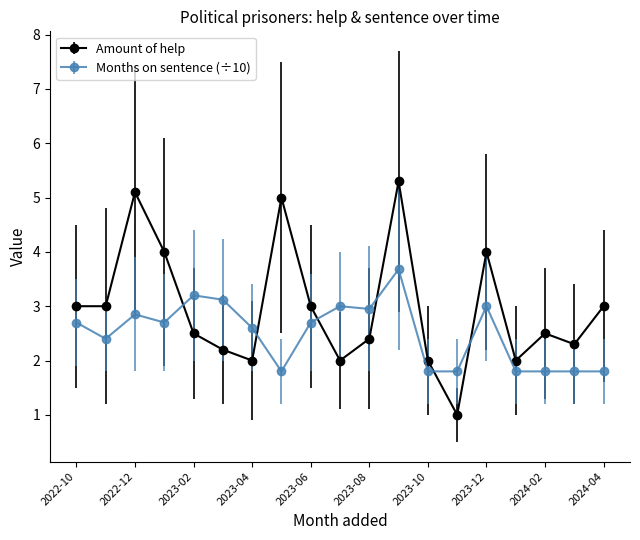

Rank the series by their maximum value, from highest to lowest.

Amount of help, Months on sentence (÷10)